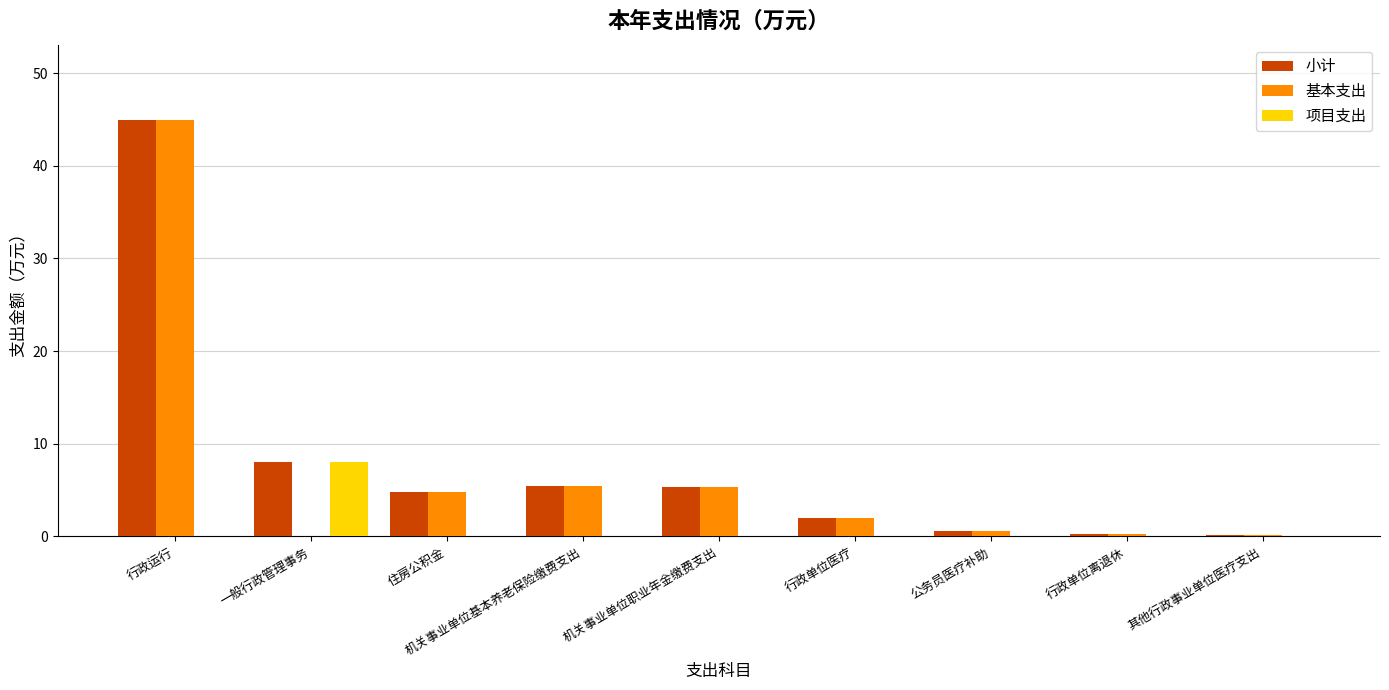

How many data points does each series have?

9